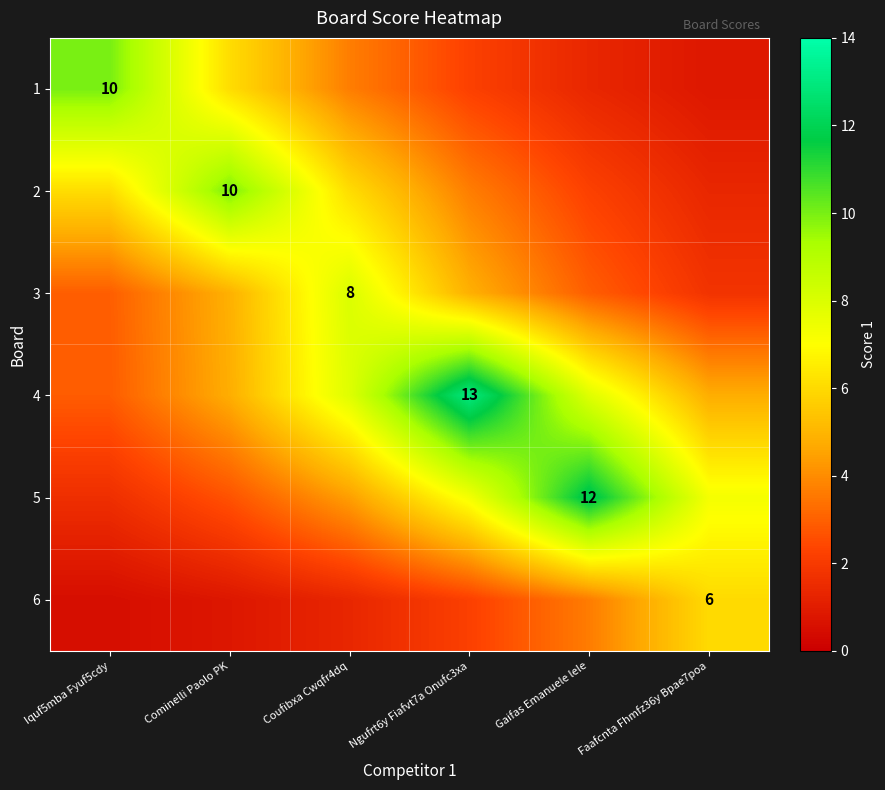

Is the value of 2 at Cominelli Paolo PK greater than the value of 3 at Coufibxa Cwqfr4dq?

Yes